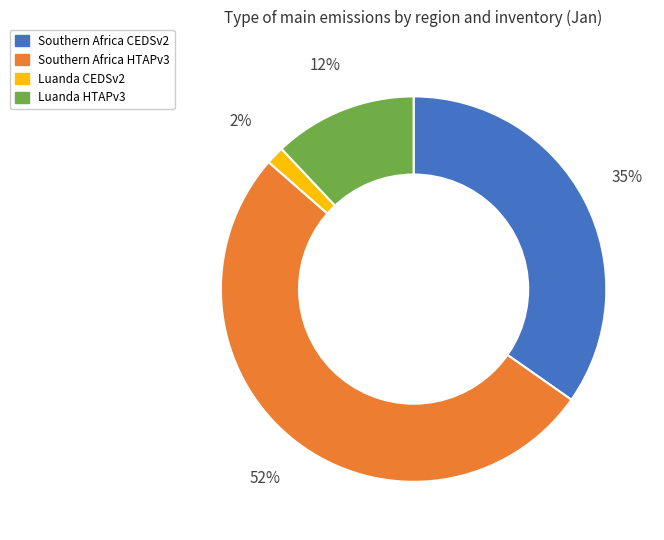

How many slices are in this pie chart?

4